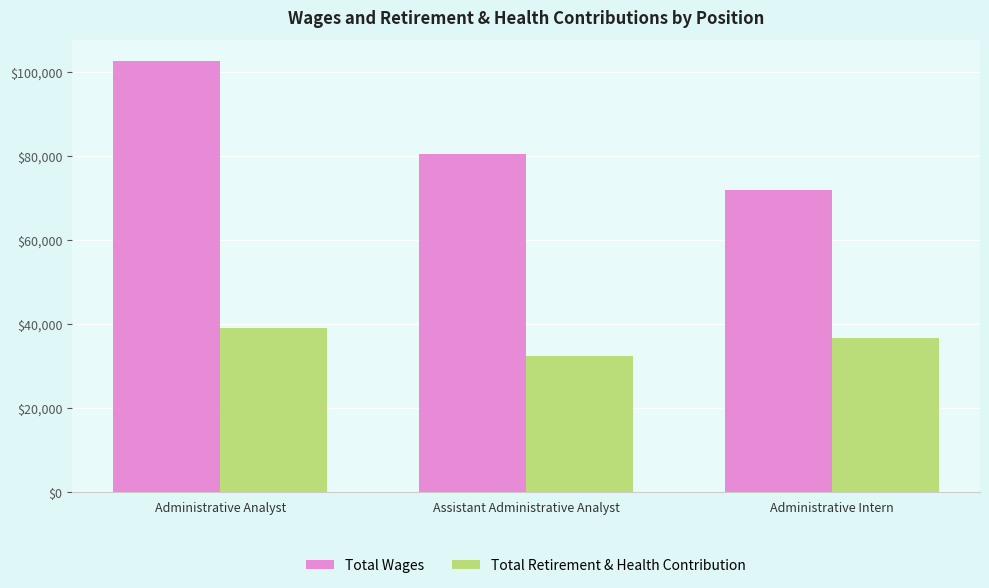

What is the sum of the Total Retirement & Health Contribution values at Administrative Intern and Assistant Administrative Analyst?

69001